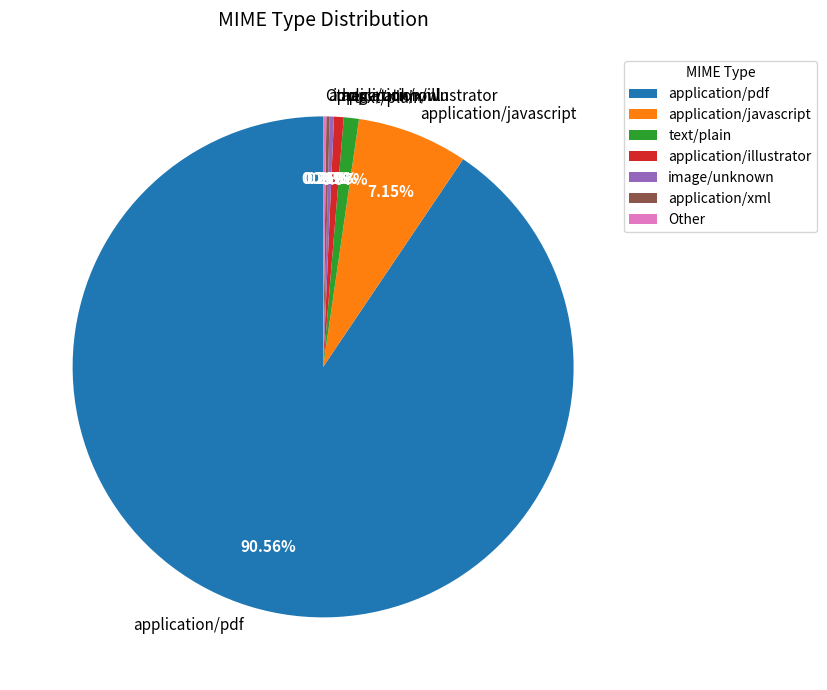

Is it true that application/javascript is 21% of the pie?

False